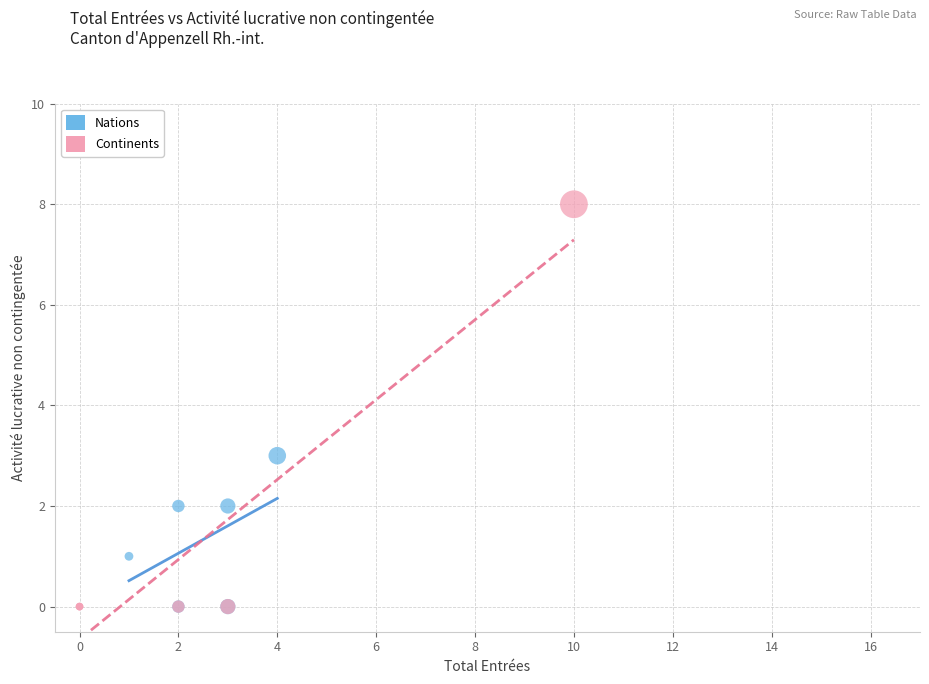

Which series has the largest Y range (max minus min)?

Continents